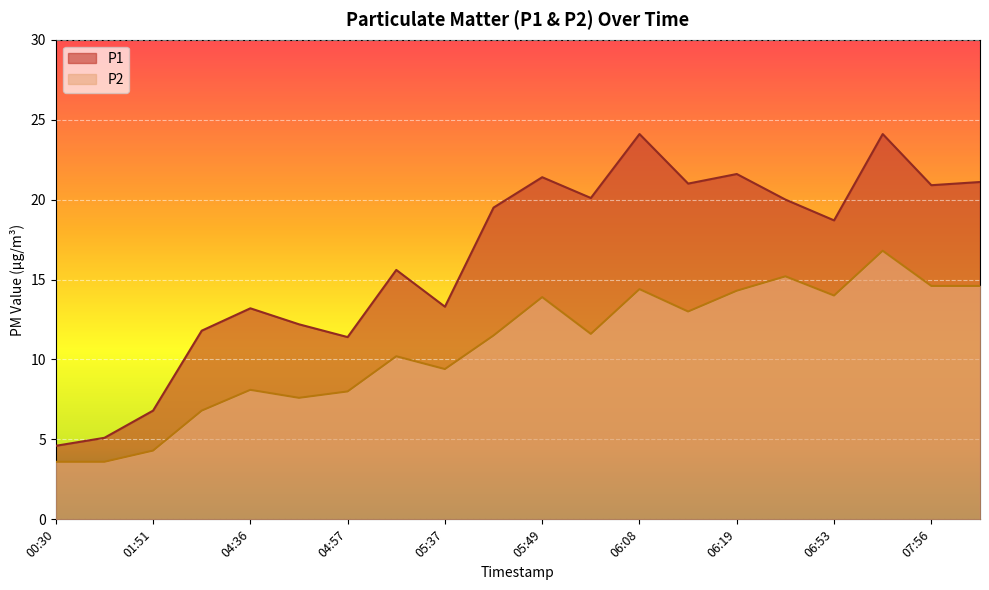

At which label does P2 first exceed 11?

05:43